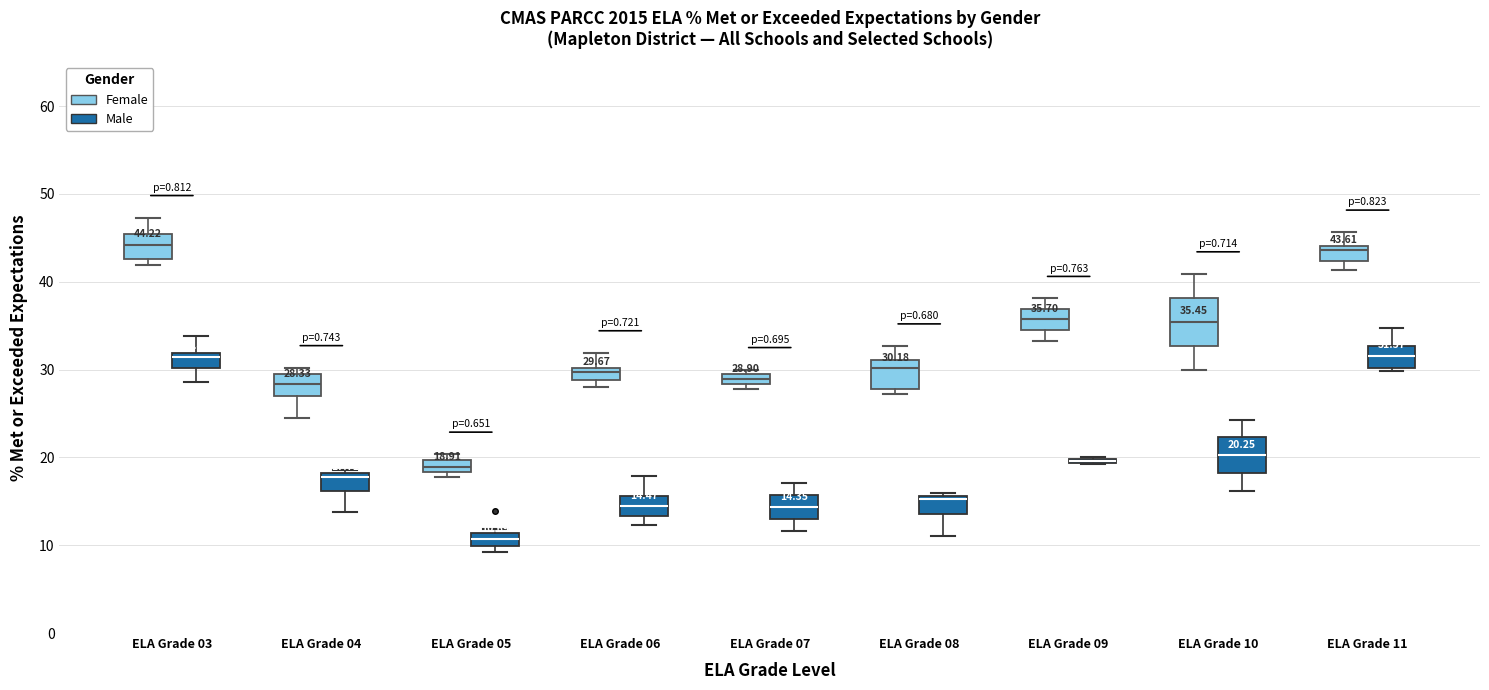

Which box is the tallest, from its lower edge to its upper edge?

ELA Grade 10 (Female)